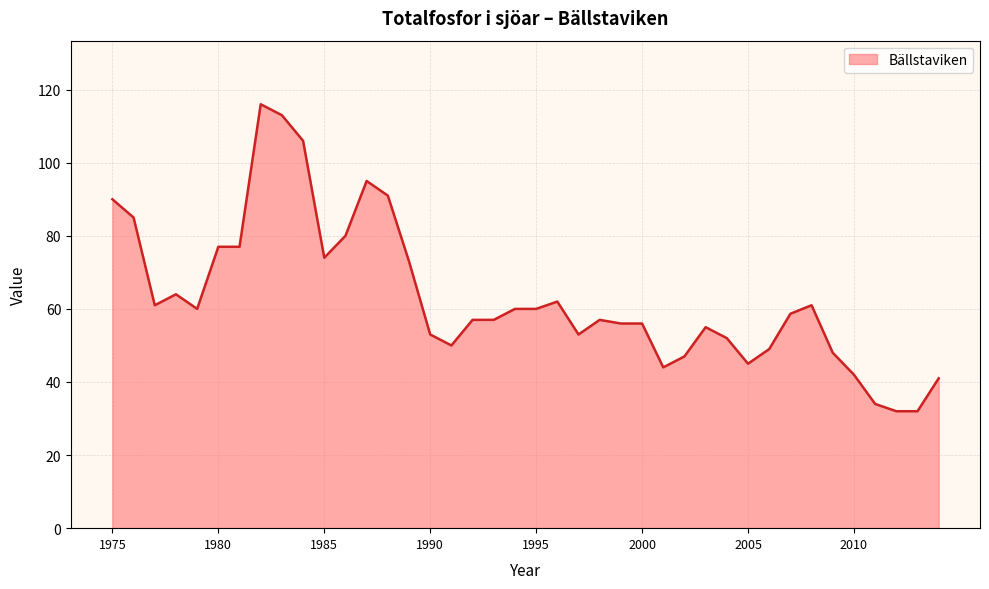

What is the difference between the maximum and minimum values?

84.0